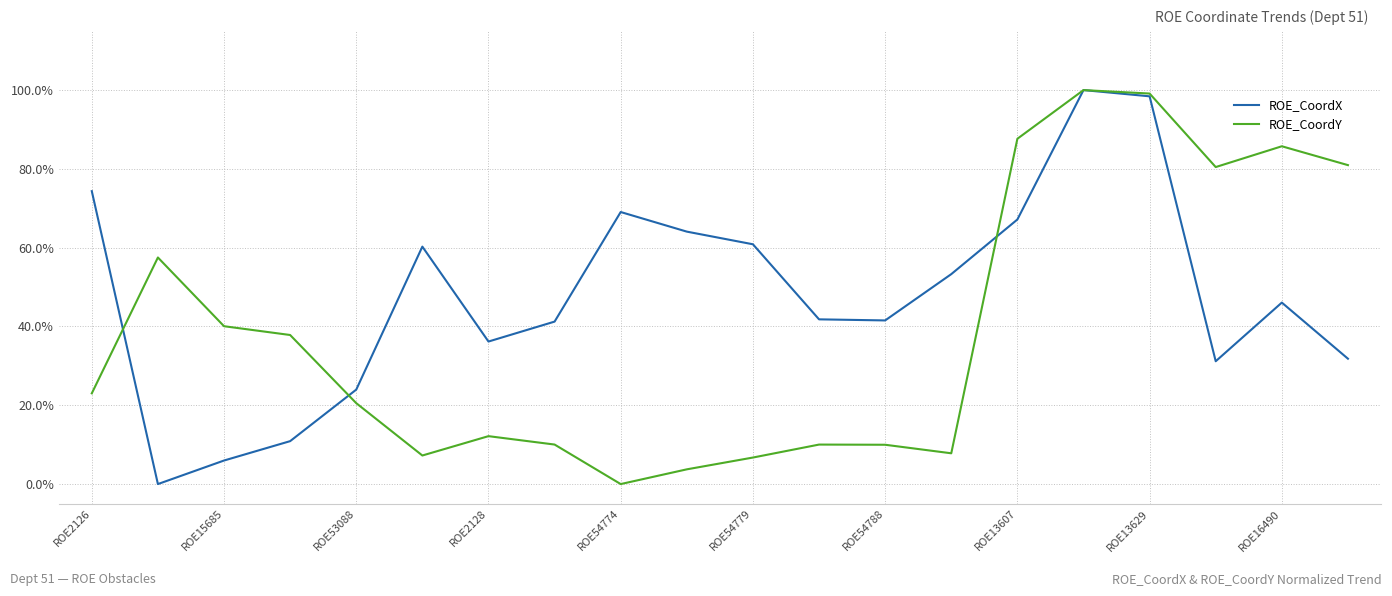

What are all the series names shown in the legend?

ROE_CoordX, ROE_CoordY